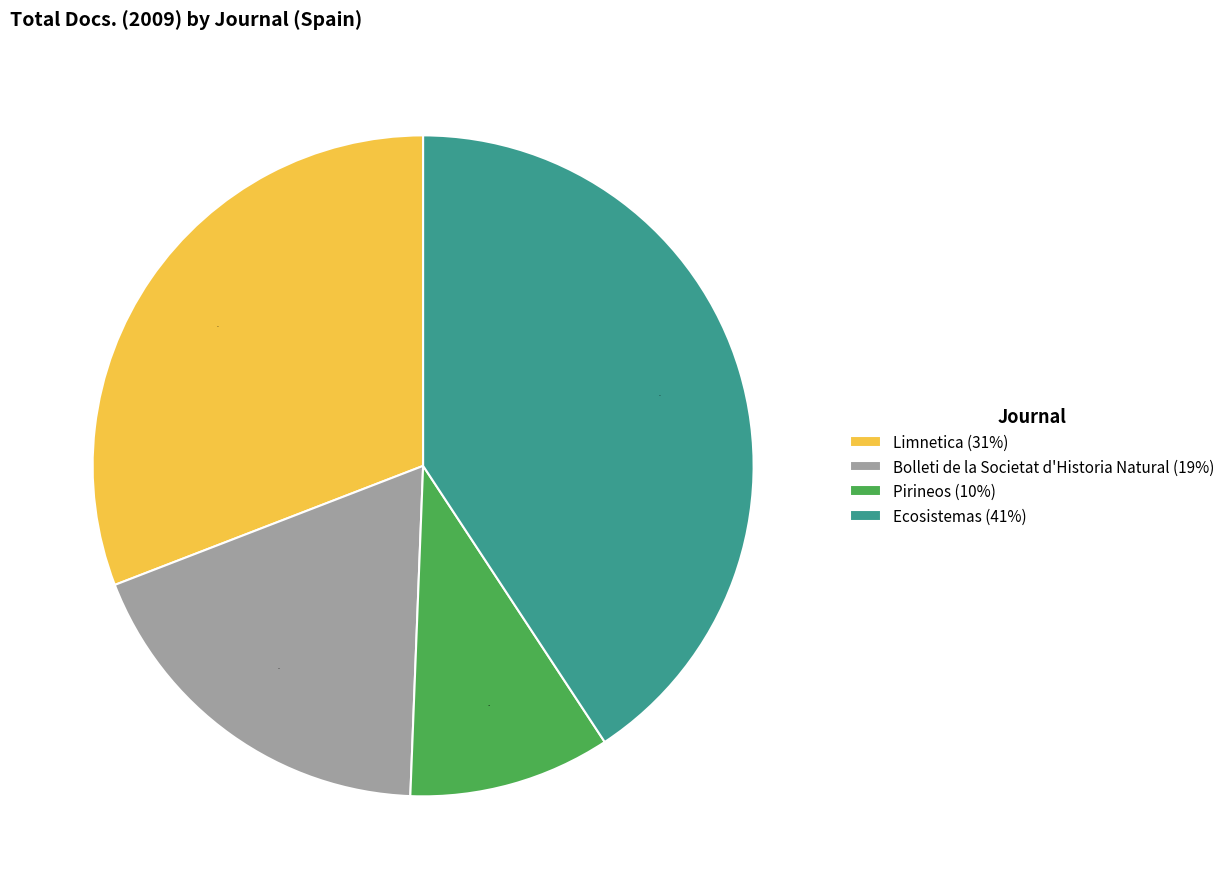

Is Ecosistemas the majority of the pie?

No